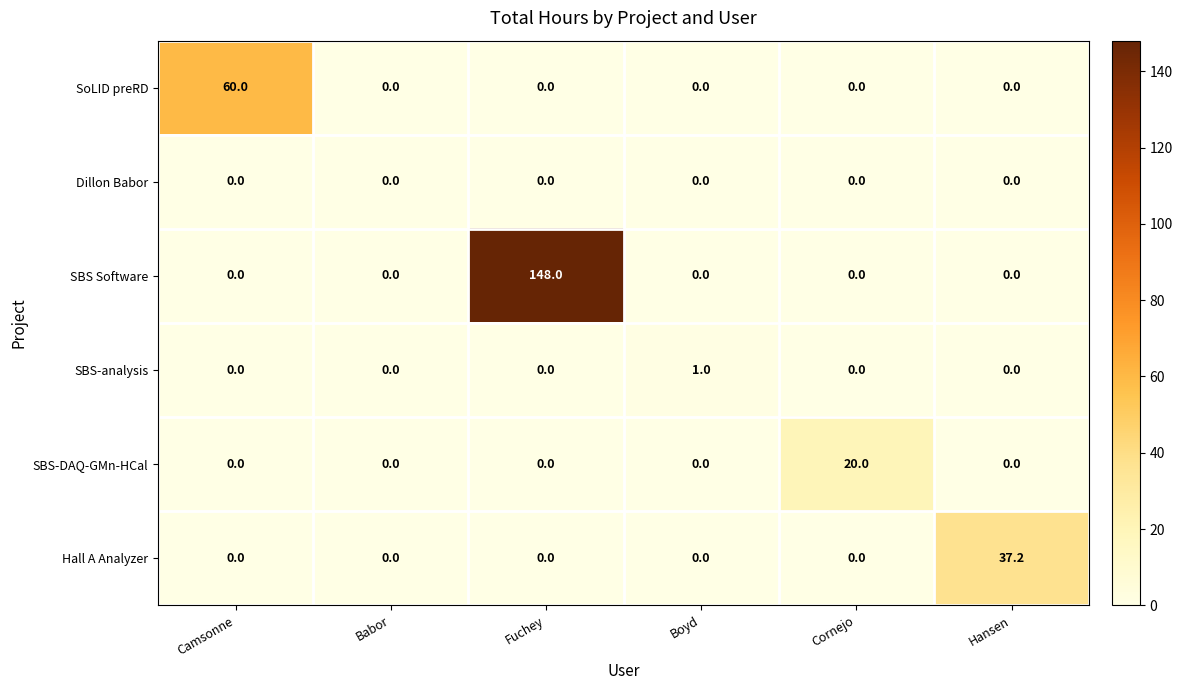

Which series has the widest spread of values?

SBS Software